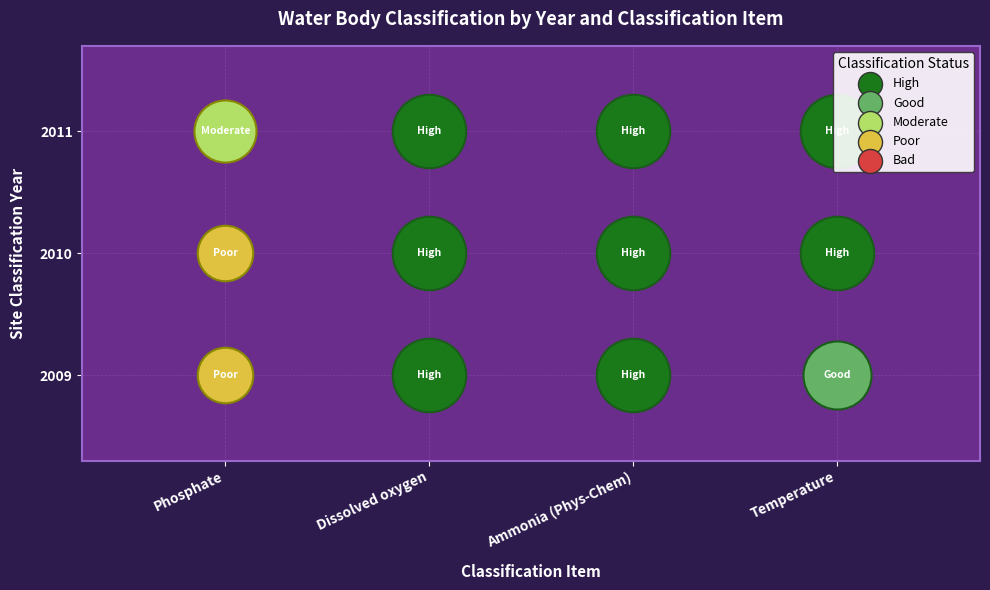

At how many categories does at least one series exceed 1?

1